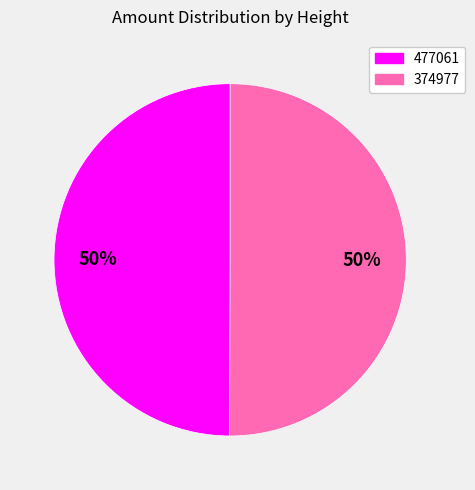

What is the ratio of the value at 374977 to the value at 477061?

1.0